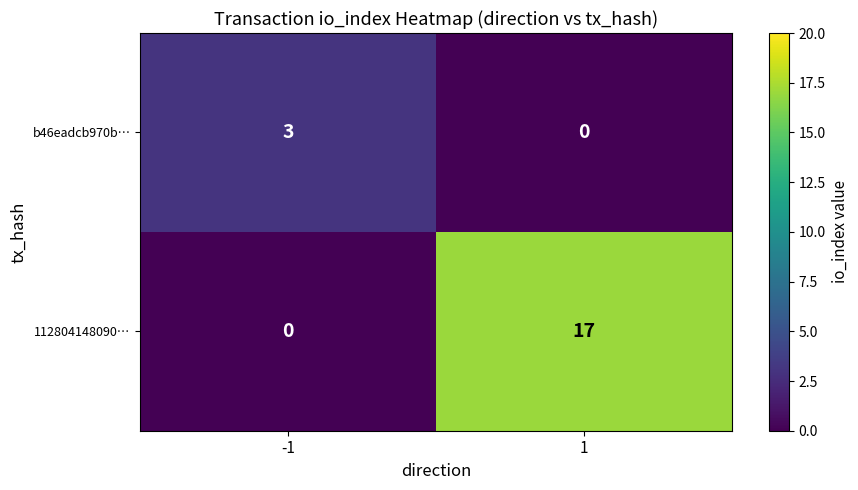

What is the spread (max minus min) of values at -1?

3